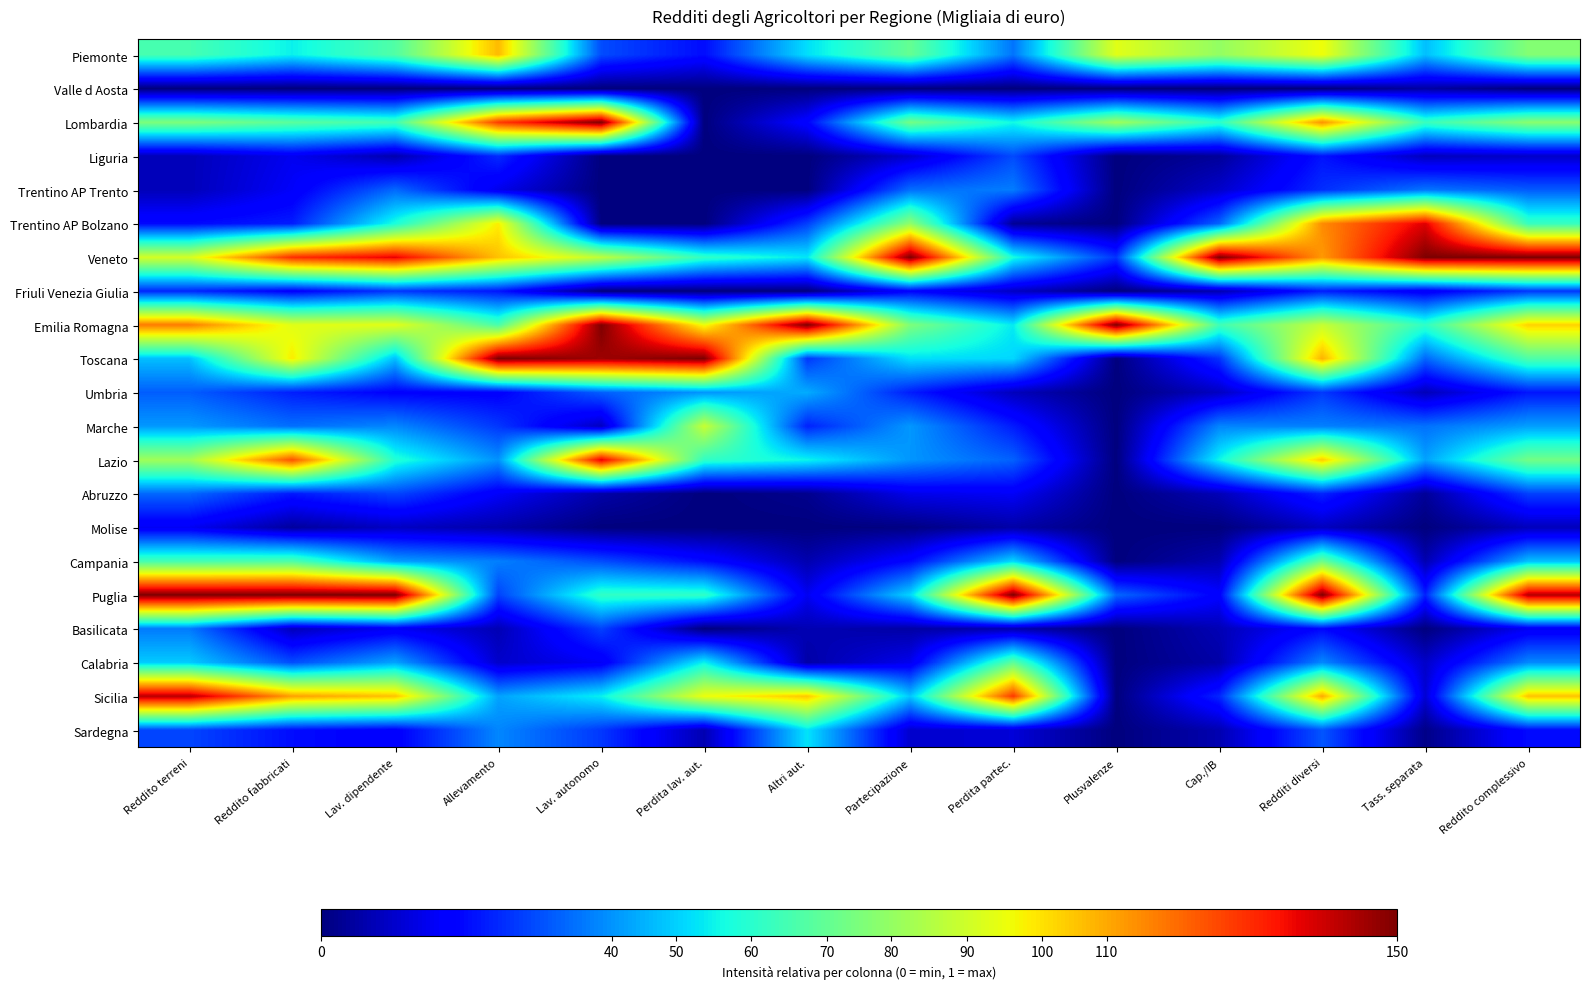

Reading right to left, what are all the values shown in this chart?

Piemonte: Reddito complessivo=0.5	Tass. separata=0.3	Redditi diversi=0.6	Cap./IB=0.5	Plusvalenze=0.6	Perdita partec.=0.2	Partecipazione=0.5	Altri aut.=0.3	Perdita lav. aut.=0.1	Lav. autonomo=0.2	Allevamento=0.7	Lav. dipendente=0.4	Reddito fabbricati=0.4	Reddito terreni=0.4
Valle d Aosta: Reddito complessivo=0.0	Tass. separata=0.0	Redditi diversi=0.0	Cap./IB=0.0	Plusvalenze=0.0	Perdita partec.=0.0	Partecipazione=0.0	Altri aut.=0.0	Perdita lav. aut.=0.0	Lav. autonomo=0.0	Allevamento=0.0	Lav. dipendente=0.0	Reddito fabbricati=0.0	Reddito terreni=0.0
Lombardia: Reddito complessivo=0.5	Tass. separata=0.4	Redditi diversi=0.8	Cap./IB=0.4	Plusvalenze=0.5	Perdita partec.=0.4	Partecipazione=0.5	Altri aut.=0.1	Perdita lav. aut.=0.0	Lav. autonomo=1.0	Allevamento=0.8	Lav. dipendente=0.4	Reddito fabbricati=0.5	Reddito terreni=0.5
Liguria: Reddito complessivo=0.1	Tass. separata=0.1	Redditi diversi=0.1	Cap./IB=0.0	Plusvalenze=0.0	Perdita partec.=0.2	Partecipazione=0.1	Altri aut.=0.0	Perdita lav. aut.=0.0	Lav. autonomo=0.0	Allevamento=0.2	Lav. dipendente=0.0	Reddito fabbricati=0.1	Reddito terreni=0.1
Trentino AP Trento: Reddito complessivo=0.2	Tass. separata=0.2	Redditi diversi=0.2	Cap./IB=0.1	Plusvalenze=0.0	Perdita partec.=0.2	Partecipazione=0.2	Altri aut.=0.0	Perdita lav. aut.=0.0	Lav. autonomo=0.0	Allevamento=0.1	Lav. dipendente=0.2	Reddito fabbricati=0.1	Reddito terreni=0.1
Trentino AP Bolzano: Reddito complessivo=0.4	Tass. separata=0.9	Redditi diversi=0.8	Cap./IB=0.2	Plusvalenze=0.0	Perdita partec.=0.0	Partecipazione=0.5	Altri aut.=0.2	Perdita lav. aut.=0.0	Lav. autonomo=0.0	Allevamento=0.7	Lav. dipendente=0.4	Reddito fabbricati=0.2	Reddito terreni=0.1
Veneto: Reddito complessivo=1.0	Tass. separata=1.0	Redditi diversi=0.7	Cap./IB=1.0	Plusvalenze=0.2	Perdita partec.=0.4	Partecipazione=1.0	Altri aut.=0.4	Perdita lav. aut.=0.4	Lav. autonomo=0.6	Allevamento=0.7	Lav. dipendente=0.9	Reddito fabbricati=0.9	Reddito terreni=0.6
Friuli Venezia Giulia: Reddito complessivo=0.2	Tass. separata=0.1	Redditi diversi=0.2	Cap./IB=0.0	Plusvalenze=0.0	Perdita partec.=0.1	Partecipazione=0.1	Altri aut.=0.0	Perdita lav. aut.=0.0	Lav. autonomo=0.0	Allevamento=0.1	Lav. dipendente=0.2	Reddito fabbricati=0.1	Reddito terreni=0.2
Emilia Romagna: Reddito complessivo=0.7	Tass. separata=0.4	Redditi diversi=0.6	Cap./IB=0.4	Plusvalenze=1.0	Perdita partec.=0.4	Partecipazione=0.5	Altri aut.=1.0	Perdita lav. aut.=0.6	Lav. autonomo=1.0	Allevamento=0.4	Lav. dipendente=0.6	Reddito fabbricati=0.6	Reddito terreni=0.8
Toscana: Reddito complessivo=0.4	Tass. separata=0.2	Redditi diversi=0.7	Cap./IB=0.2	Plusvalenze=0.0	Perdita partec.=0.3	Partecipazione=0.3	Altri aut.=0.2	Perdita lav. aut.=1.0	Lav. autonomo=1.0	Allevamento=1.0	Lav. dipendente=0.3	Reddito fabbricati=0.7	Reddito terreni=0.3
Umbria: Reddito complessivo=0.1	Tass. separata=0.1	Redditi diversi=0.2	Cap./IB=0.1	Plusvalenze=0.0	Perdita partec.=0.1	Partecipazione=0.2	Altri aut.=0.3	Perdita lav. aut.=0.3	Lav. autonomo=0.2	Allevamento=0.1	Lav. dipendente=0.1	Reddito fabbricati=0.2	Reddito terreni=0.2
Marche: Reddito complessivo=0.3	Tass. separata=0.2	Redditi diversi=0.3	Cap./IB=0.3	Plusvalenze=0.0	Perdita partec.=0.2	Partecipazione=0.3	Altri aut.=0.2	Perdita lav. aut.=0.6	Lav. autonomo=0.1	Allevamento=0.2	Lav. dipendente=0.3	Reddito fabbricati=0.2	Reddito terreni=0.3
Lazio: Reddito complessivo=0.5	Tass. separata=0.3	Redditi diversi=0.7	Cap./IB=0.4	Plusvalenze=0.0	Perdita partec.=0.2	Partecipazione=0.3	Altri aut.=0.4	Perdita lav. aut.=0.4	Lav. autonomo=0.9	Allevamento=0.3	Lav. dipendente=0.4	Reddito fabbricati=0.8	Reddito terreni=0.5
Abruzzo: Reddito complessivo=0.2	Tass. separata=0.0	Redditi diversi=0.2	Cap./IB=0.1	Plusvalenze=0.0	Perdita partec.=0.1	Partecipazione=0.1	Altri aut.=0.0	Perdita lav. aut.=0.0	Lav. autonomo=0.0	Allevamento=0.1	Lav. dipendente=0.2	Reddito fabbricati=0.1	Reddito terreni=0.2
Molise: Reddito complessivo=0.1	Tass. separata=0.0	Redditi diversi=0.1	Cap./IB=0.0	Plusvalenze=0.0	Perdita partec.=0.0	Partecipazione=0.0	Altri aut.=0.0	Perdita lav. aut.=0.0	Lav. autonomo=0.0	Allevamento=0.0	Lav. dipendente=0.1	Reddito fabbricati=0.0	Reddito terreni=0.1
Campania: Reddito complessivo=0.3	Tass. separata=0.0	Redditi diversi=0.5	Cap./IB=0.0	Plusvalenze=0.0	Perdita partec.=0.3	Partecipazione=0.1	Altri aut.=0.0	Perdita lav. aut.=0.1	Lav. autonomo=0.2	Allevamento=0.3	Lav. dipendente=0.3	Reddito fabbricati=0.4	Reddito terreni=0.4
Puglia: Reddito complessivo=1.0	Tass. separata=0.2	Redditi diversi=1.0	Cap./IB=0.1	Plusvalenze=0.2	Perdita partec.=1.0	Partecipazione=0.3	Altri aut.=0.1	Perdita lav. aut.=0.4	Lav. autonomo=0.4	Allevamento=0.2	Lav. dipendente=1.0	Reddito fabbricati=1.0	Reddito terreni=1.0
Basilicata: Reddito complessivo=0.1	Tass. separata=0.0	Redditi diversi=0.1	Cap./IB=0.0	Plusvalenze=0.0	Perdita partec.=0.0	Partecipazione=0.0	Altri aut.=0.0	Perdita lav. aut.=0.0	Lav. autonomo=0.2	Allevamento=0.0	Lav. dipendente=0.1	Reddito fabbricati=0.1	Reddito terreni=0.2
Calabria: Reddito complessivo=0.3	Tass. separata=0.1	Redditi diversi=0.3	Cap./IB=0.0	Plusvalenze=0.0	Perdita partec.=0.5	Partecipazione=0.1	Altri aut.=0.0	Perdita lav. aut.=0.4	Lav. autonomo=0.1	Allevamento=0.1	Lav. dipendente=0.3	Reddito fabbricati=0.2	Reddito terreni=0.3
Sicilia: Reddito complessivo=0.7	Tass. separata=0.1	Redditi diversi=0.7	Cap./IB=0.2	Plusvalenze=0.0	Perdita partec.=0.8	Partecipazione=0.3	Altri aut.=0.7	Perdita lav. aut.=0.6	Lav. autonomo=0.4	Allevamento=0.3	Lav. dipendente=0.7	Reddito fabbricati=0.7	Reddito terreni=0.9
Sardegna: Reddito complessivo=0.1	Tass. separata=0.0	Redditi diversi=0.2	Cap./IB=0.0	Plusvalenze=0.0	Perdita partec.=0.1	Partecipazione=0.1	Altri aut.=0.3	Perdita lav. aut.=0.0	Lav. autonomo=0.2	Allevamento=0.3	Lav. dipendente=0.1	Reddito fabbricati=0.1	Reddito terreni=0.2